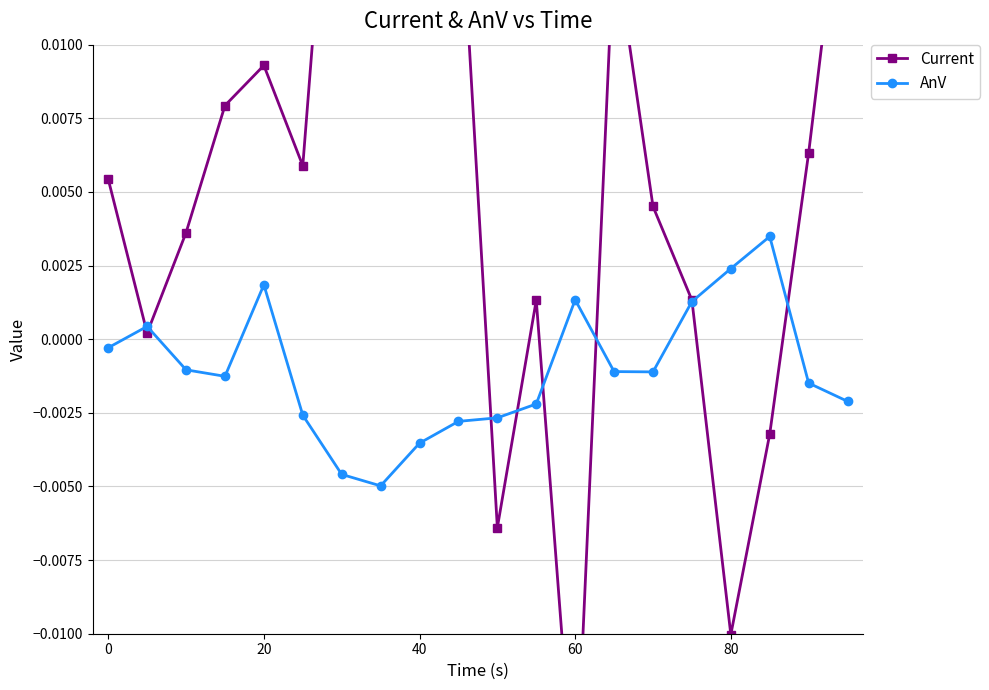

How many positive values does the AnV series have?

6